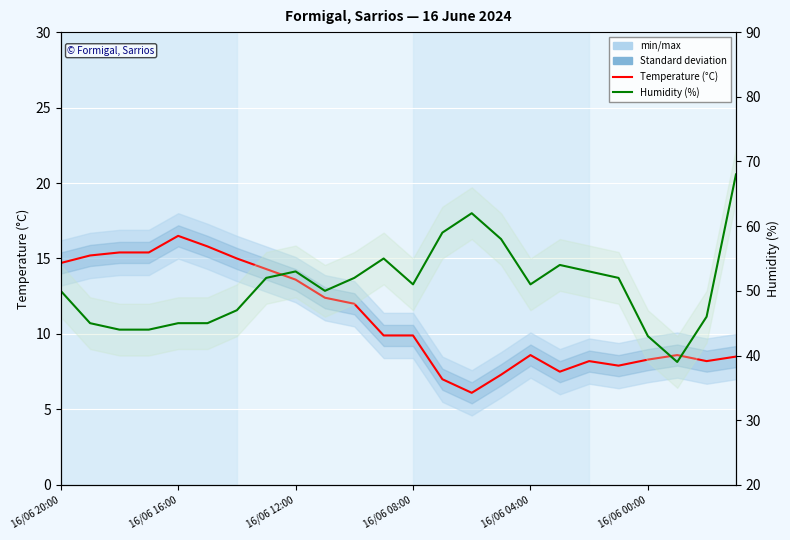

At how many categories does at least one series exceed 38?

24